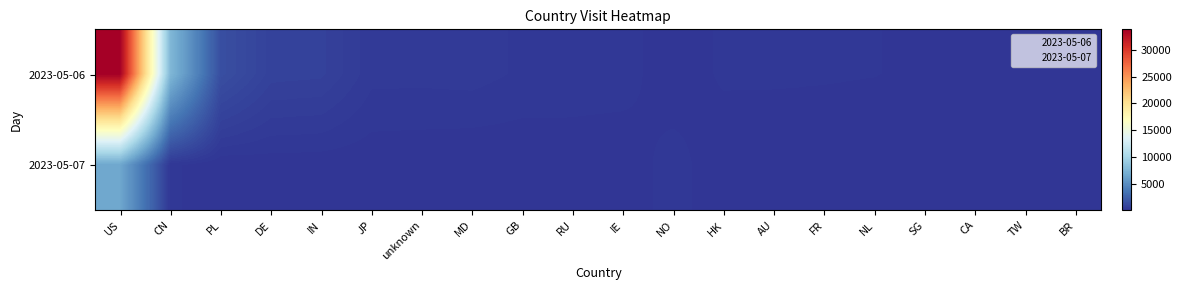

How many series are shown in this chart?

2